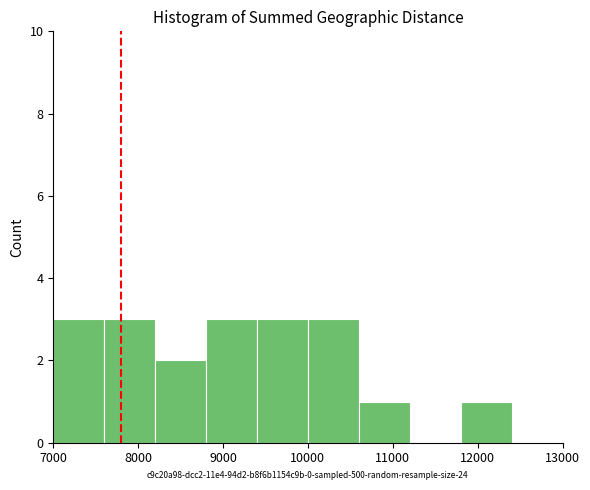

Reading left to right, transcribe this chart: for each bar, give the range it covers on the x-axis and its height. The values are not printed on the chart, so give them approximately, as read against the axis.

7000 to 7600: 3
7600 to 8200: 3
8200 to 8800: 2
8800 to 9400: 3
9400 to 10000: 3
10000 to 10600: 3
10600 to 11200: 1
11200 to 11800: 0
11800 to 12400: 1
12400 to 13000: 0